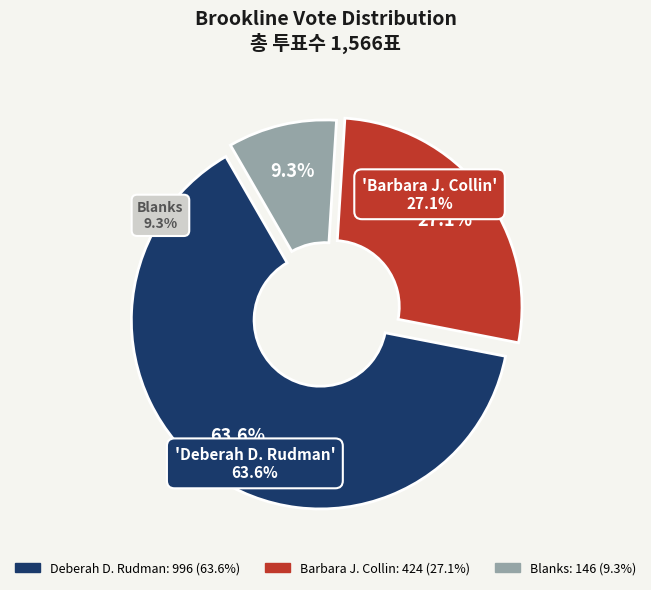

Do Blanks and Deberah D. Rudman together represent more than half of the pie?

Yes